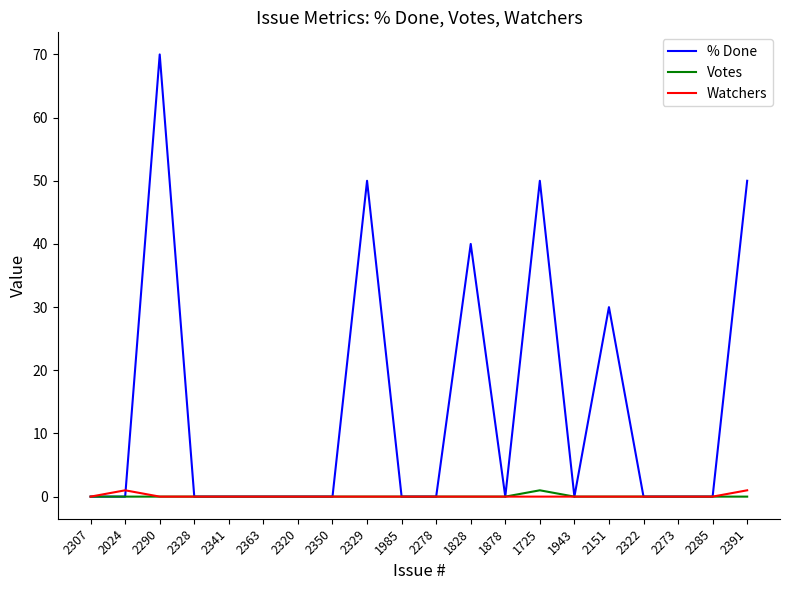

The value of % Done at 1985 is 41. True or false?

False